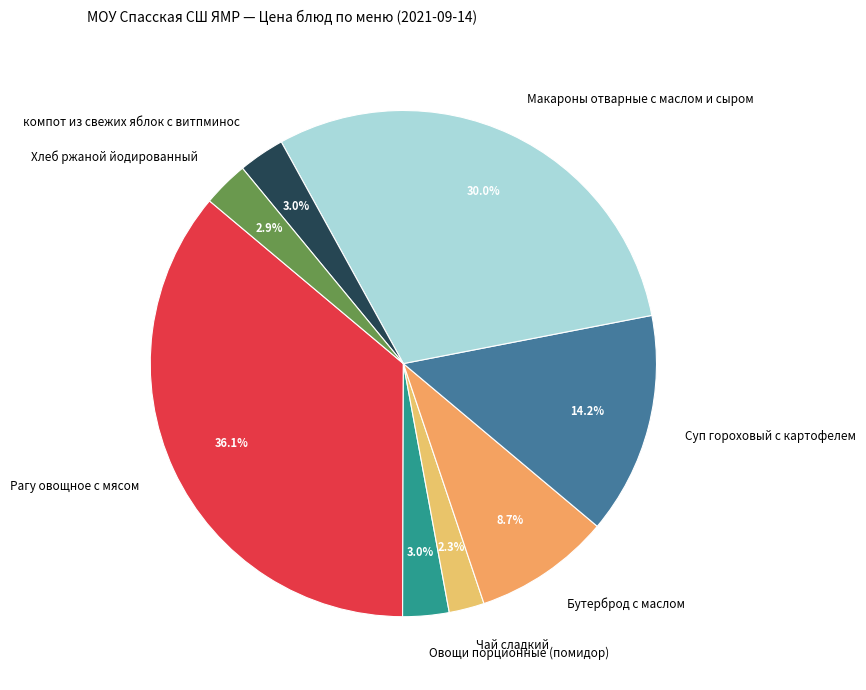

To the nearest percent, what portion does компот из свежих яблок с витпминос represent?

3%